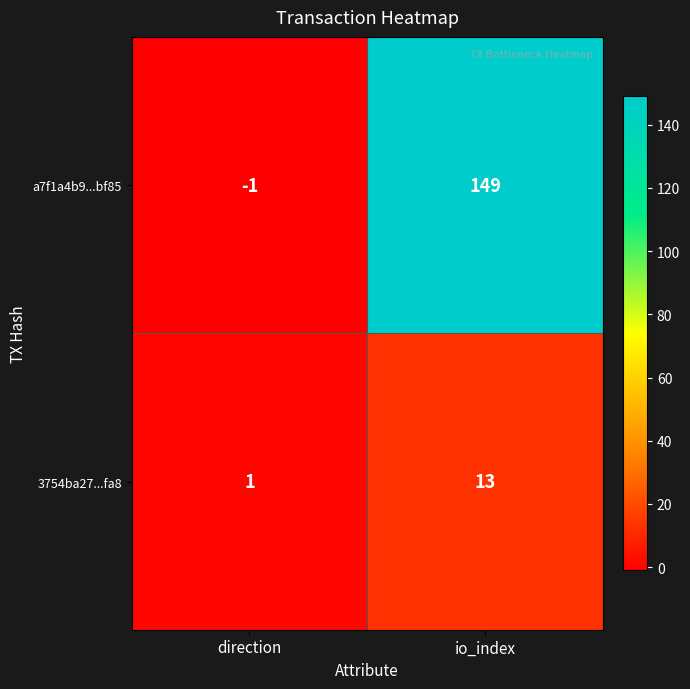

At how many categories does at least one series exceed 126?

1